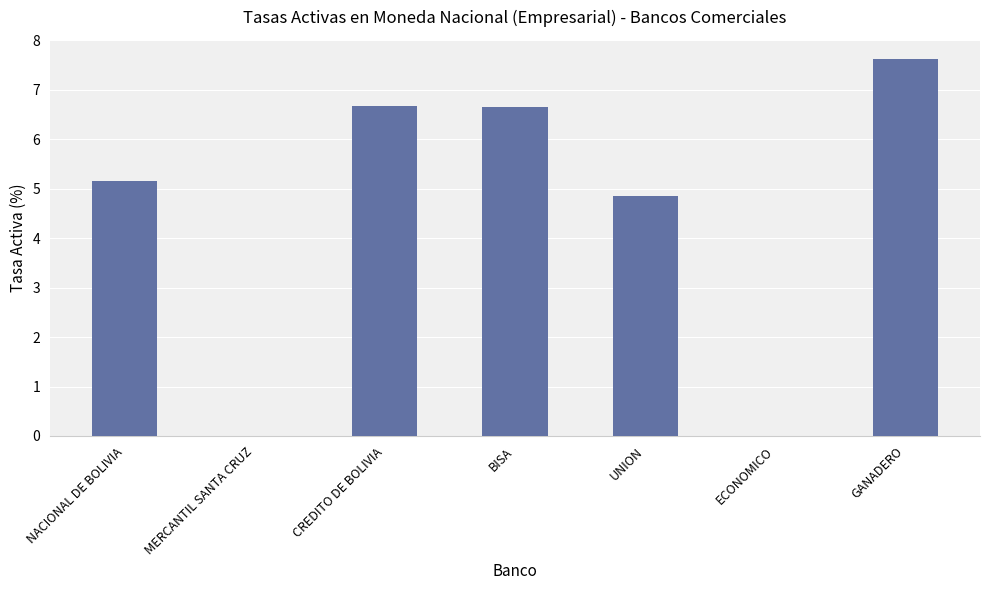

At which category does the chart reach its peak across all series?

GANADERO